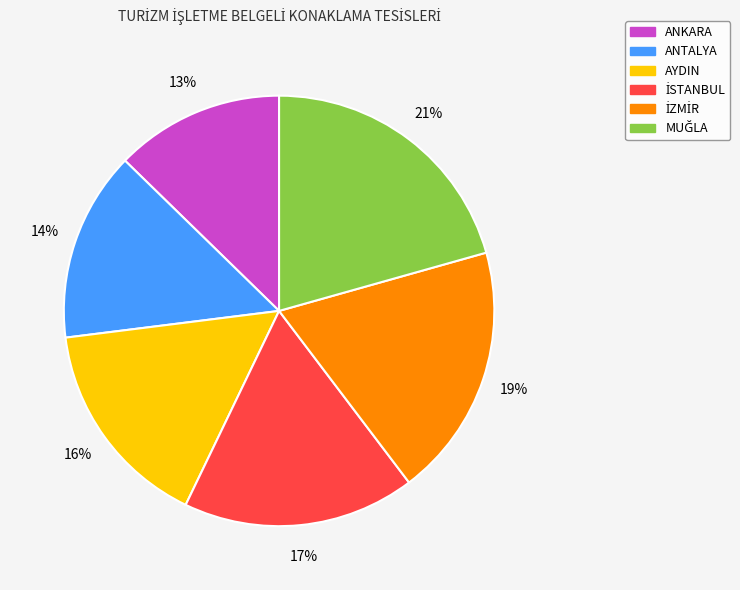

To the nearest percent, what percentage of the pie is ANTALYA?

14%